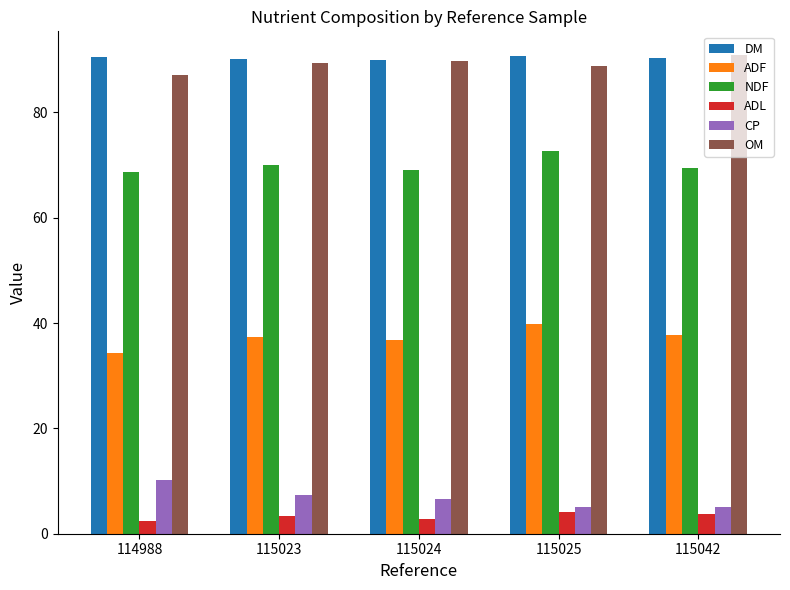

What is the approximate value of DM at 115023?

90.1